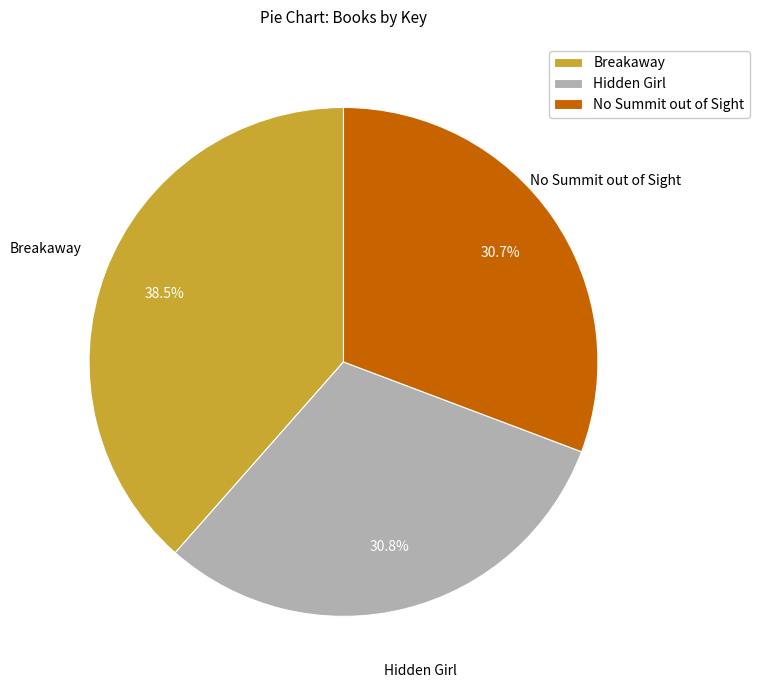

How many slices are in this pie chart?

3